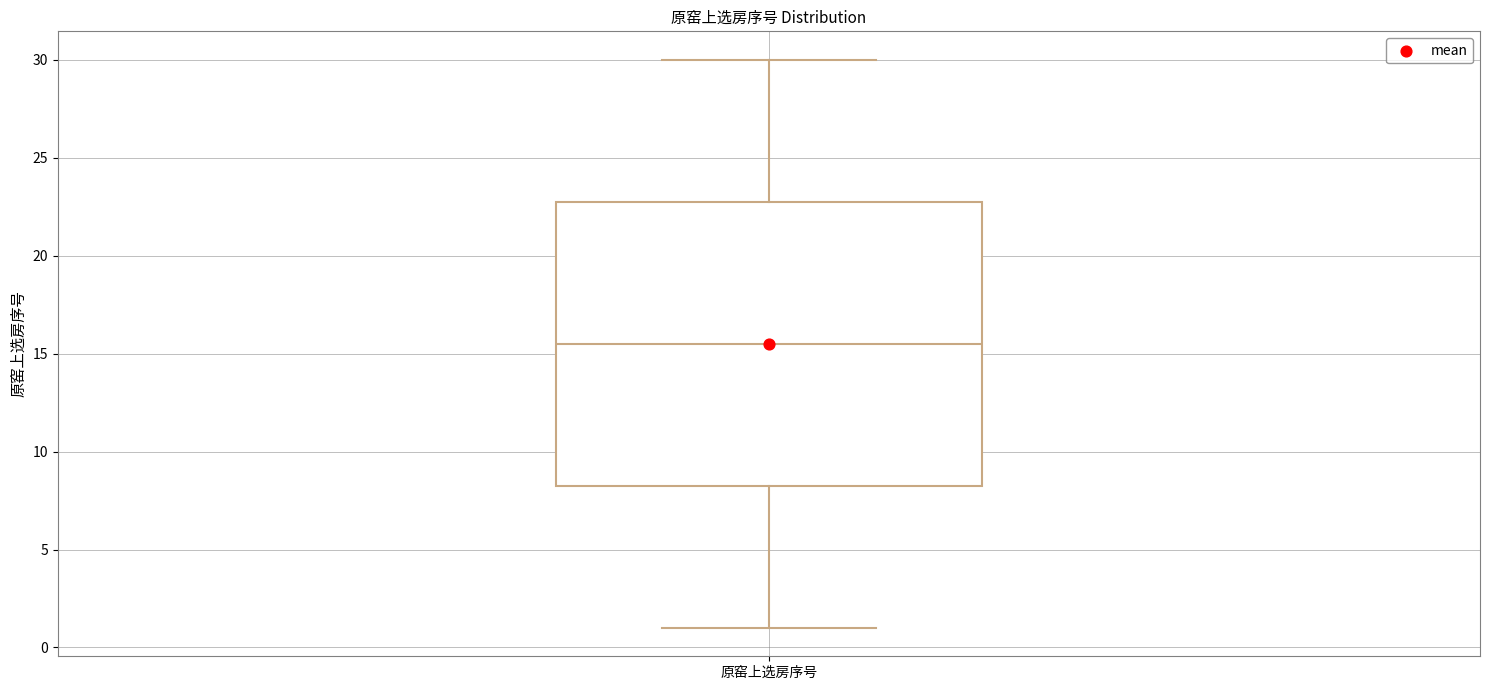

Where does the upper whisker of the box for 原窑上选房序号 end on the y-axis? The values are not printed on the chart, so give them approximately, as read against the axis.

30.0